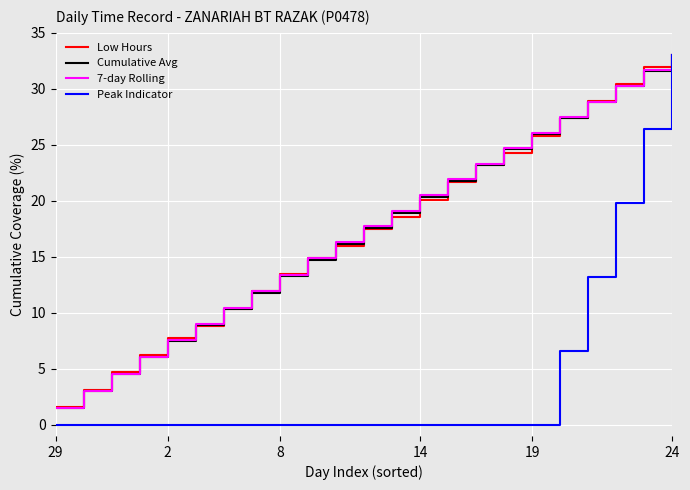

What is the maximum value for Cumulative Avg?

33.0